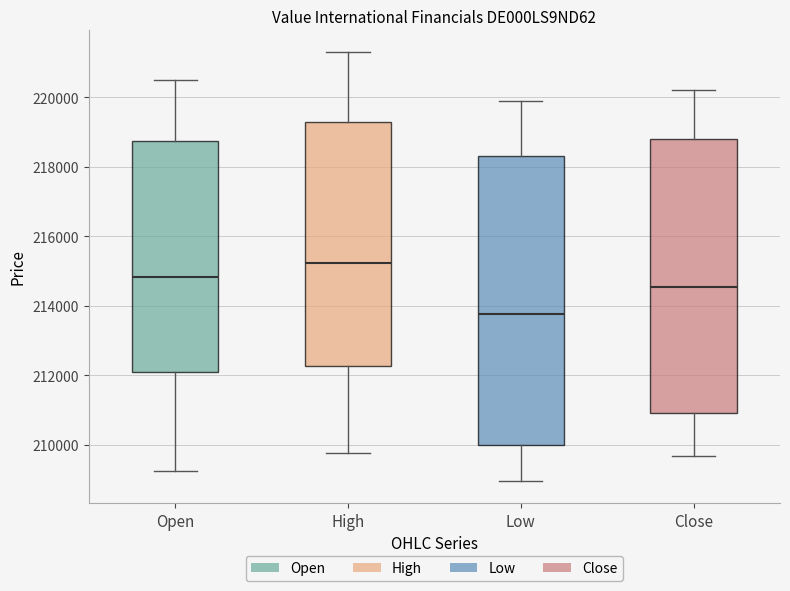

Reading left to right, transcribe this box plot: for each box, give where its median line is, the range the box spans, and where its two whiskers end, as read against the y-axis. The values are not printed on the chart, so give them approximately, as read against the axis.

Open: median 214800, box 212000 to 218800, whiskers 209200 to 220600
High: median 215200, box 212200 to 219200, whiskers 209800 to 221400
Low: median 213800, box 210000 to 218400, whiskers 209000 to 219800
Close: median 214600, box 211000 to 218800, whiskers 209600 to 220200